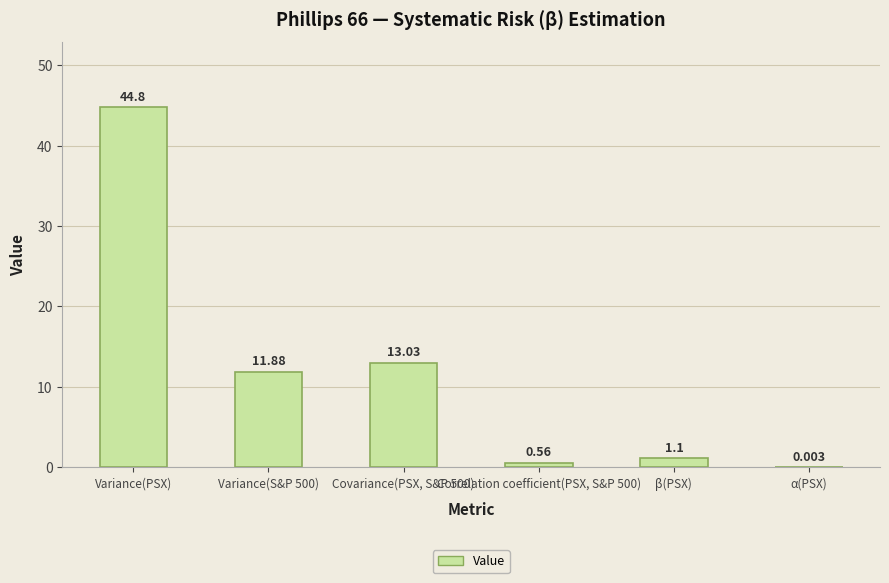

At which label does the data first exceed 11?

Variance(PSX)